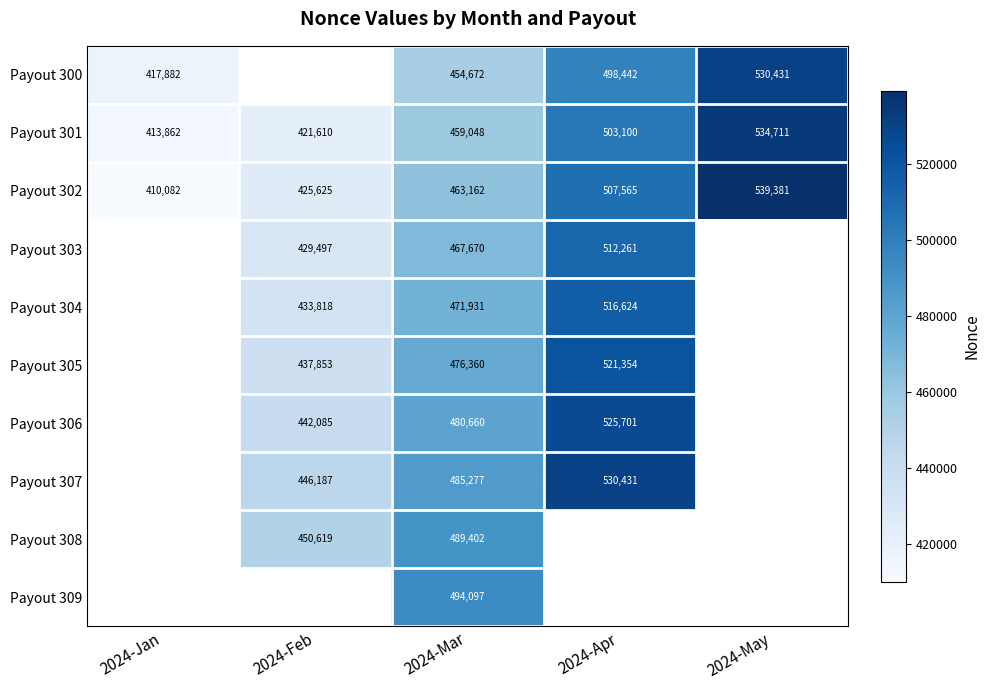

Count the number of data series in this chart.

10